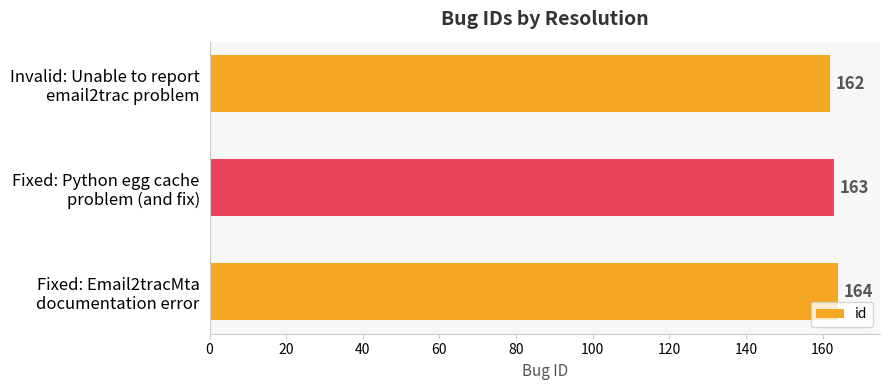

What is the average value?

163